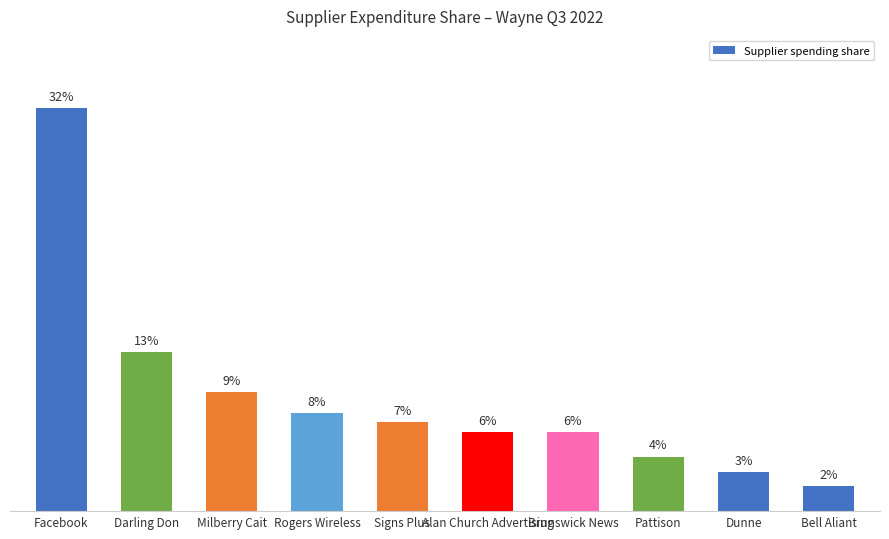

Between Bell Aliant and Signs Plus, which is larger?

Signs Plus